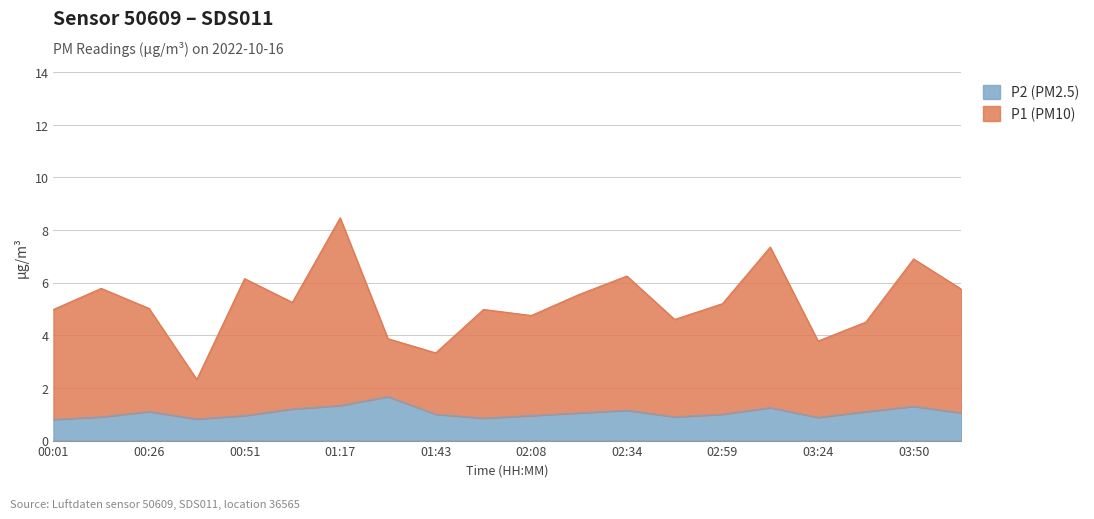

Where is the first local maximum for P2 (PM2.5)?

00:26